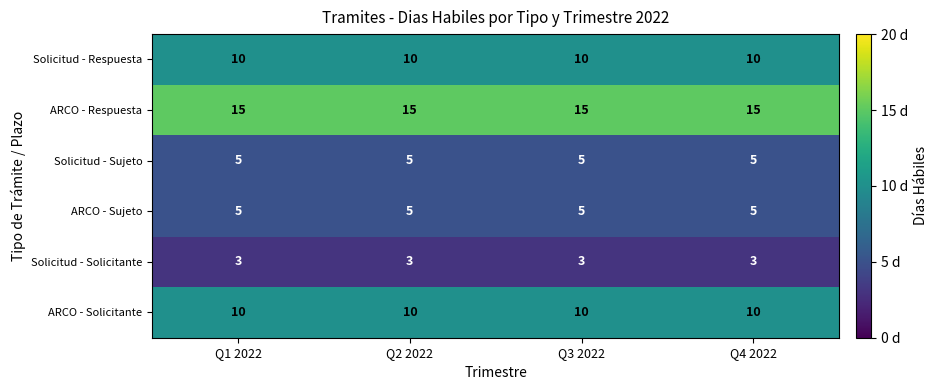

The value of Solicitud - Respuesta at Q2 2022 is 13. True or false?

False